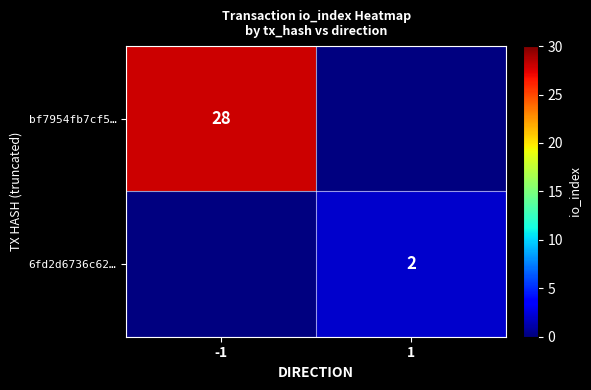

The value of 6fd2d6736c62… at 1 is 2. True or false?

True